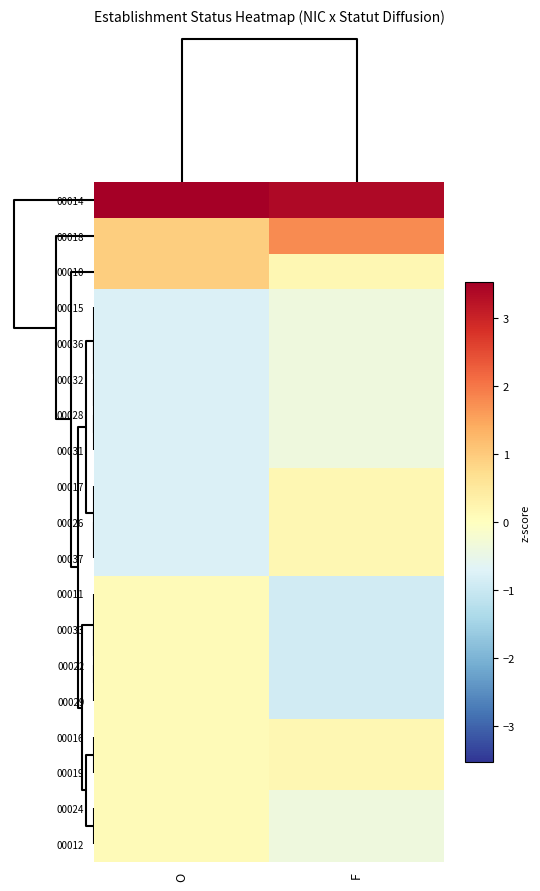

Reading right to left, transcribe all the data shown in this chart.

00014: F=3.4	O=3.5
00018: F=1.8	O=0.9
00010: F=0.2	O=0.9
00015: F=-0.4	O=-0.8
00036: F=-0.4	O=-0.8
00032: F=-0.4	O=-0.8
00028: F=-0.4	O=-0.8
00031: F=-0.4	O=-0.8
00017: F=0.2	O=-0.8
00026: F=0.2	O=-0.8
00037: F=0.2	O=-0.8
00011: F=-0.9	O=0.1
00033: F=-0.9	O=0.1
00022: F=-0.9	O=0.1
00029: F=-0.9	O=0.1
00016: F=0.2	O=0.1
00019: F=0.2	O=0.1
00024: F=-0.4	O=0.1
00012: F=-0.4	O=0.1